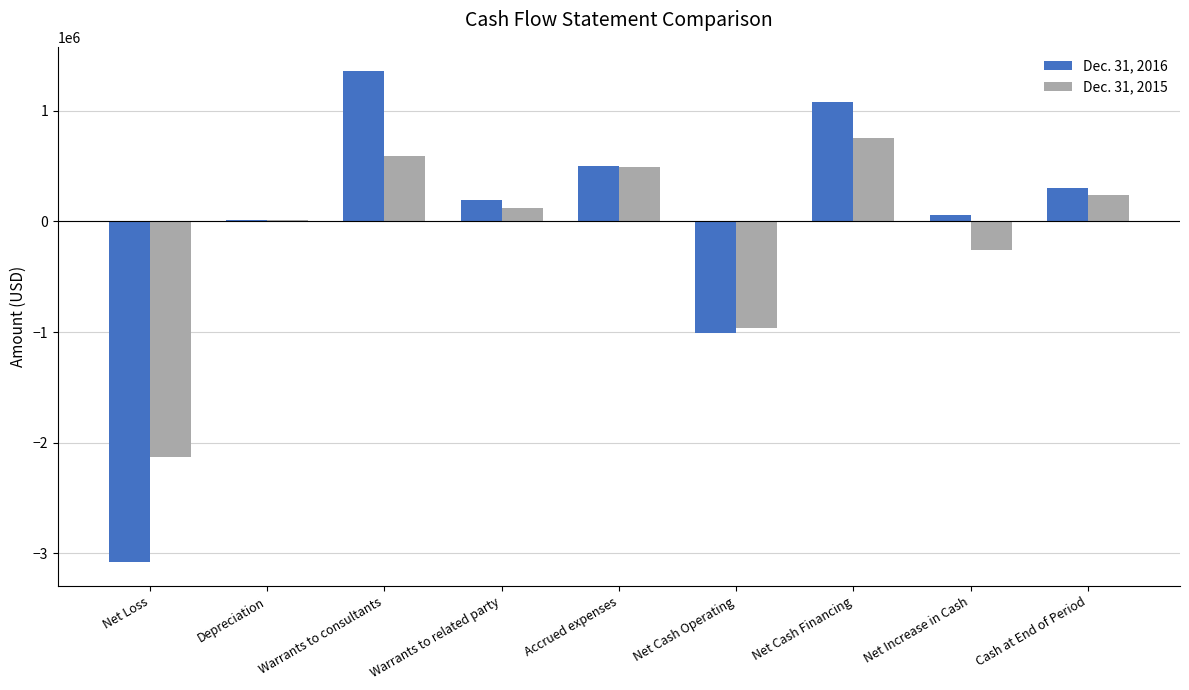

At which category is the sum across all series the highest?

Warrants to consultants